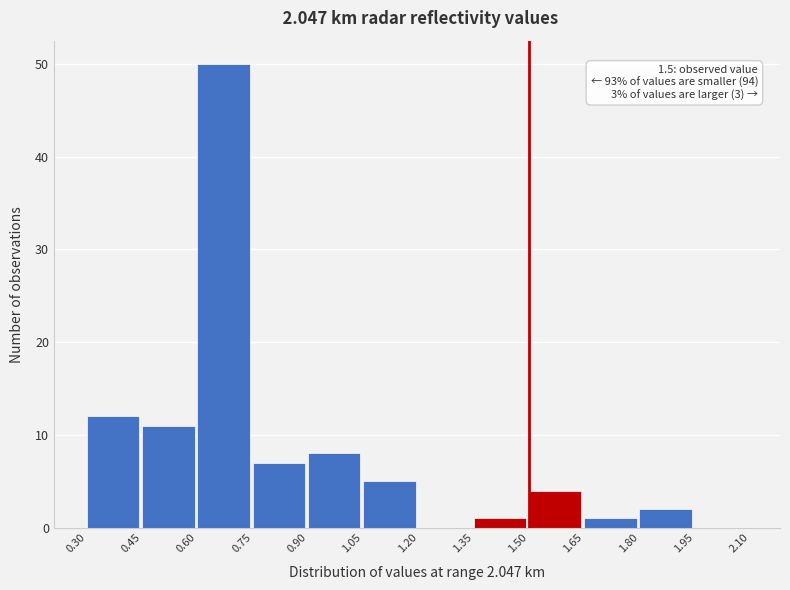

Which range on the x-axis has the tallest bar?

0.60 to 0.75